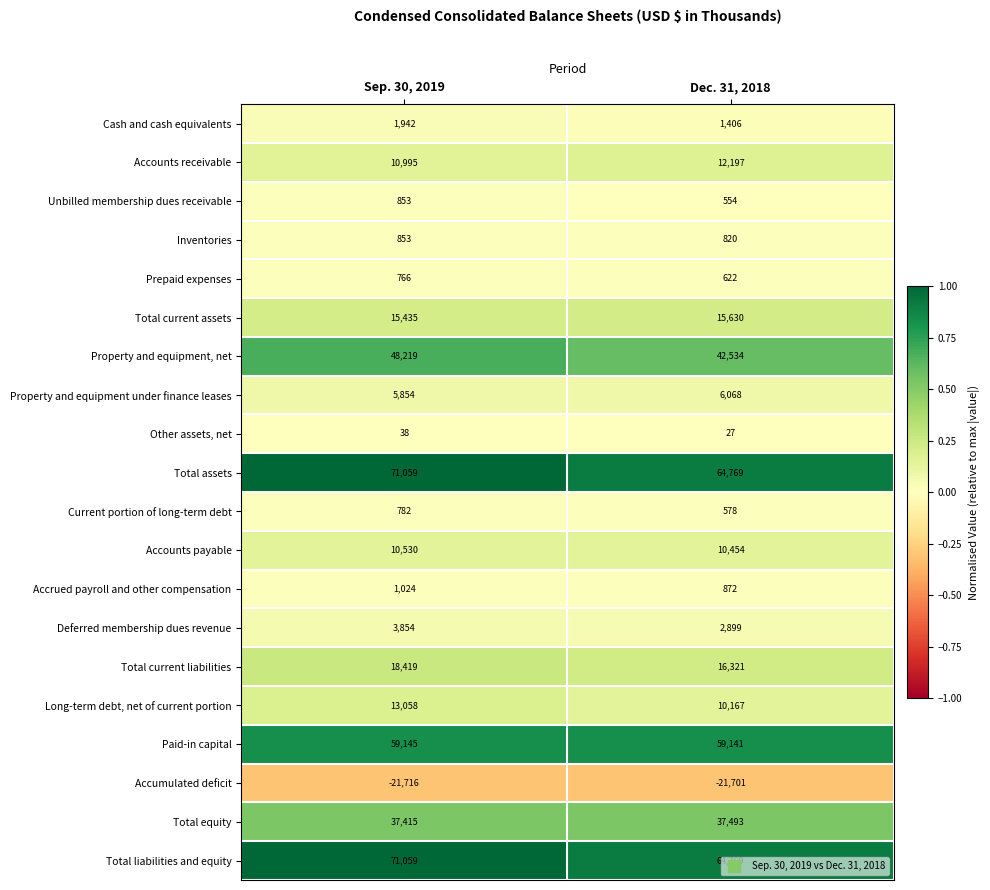

At which category is the sum across all series the highest?

Sep. 30, 2019